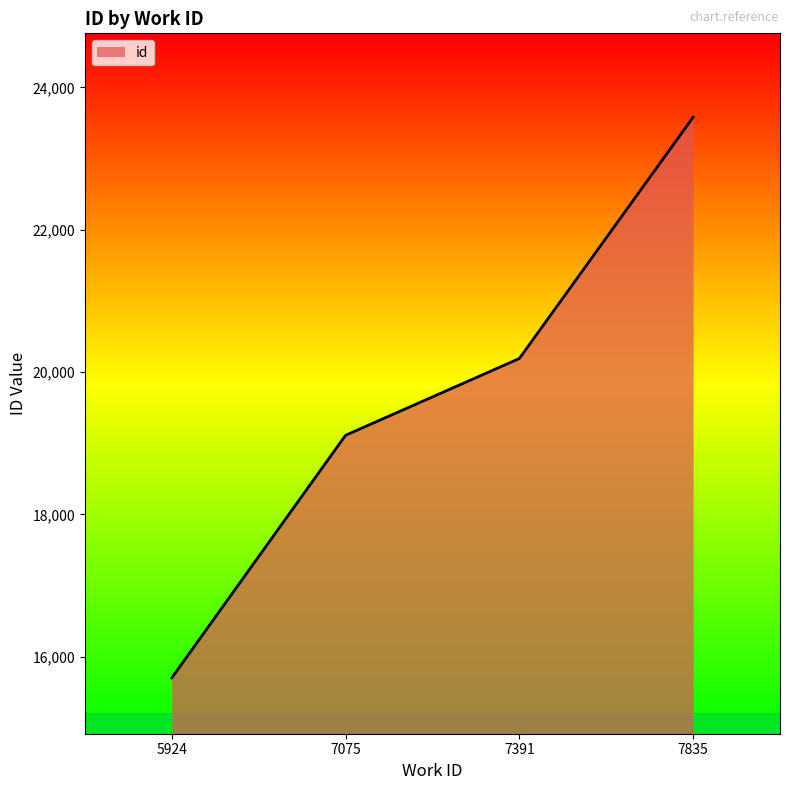

Count the number of data series in this chart.

1